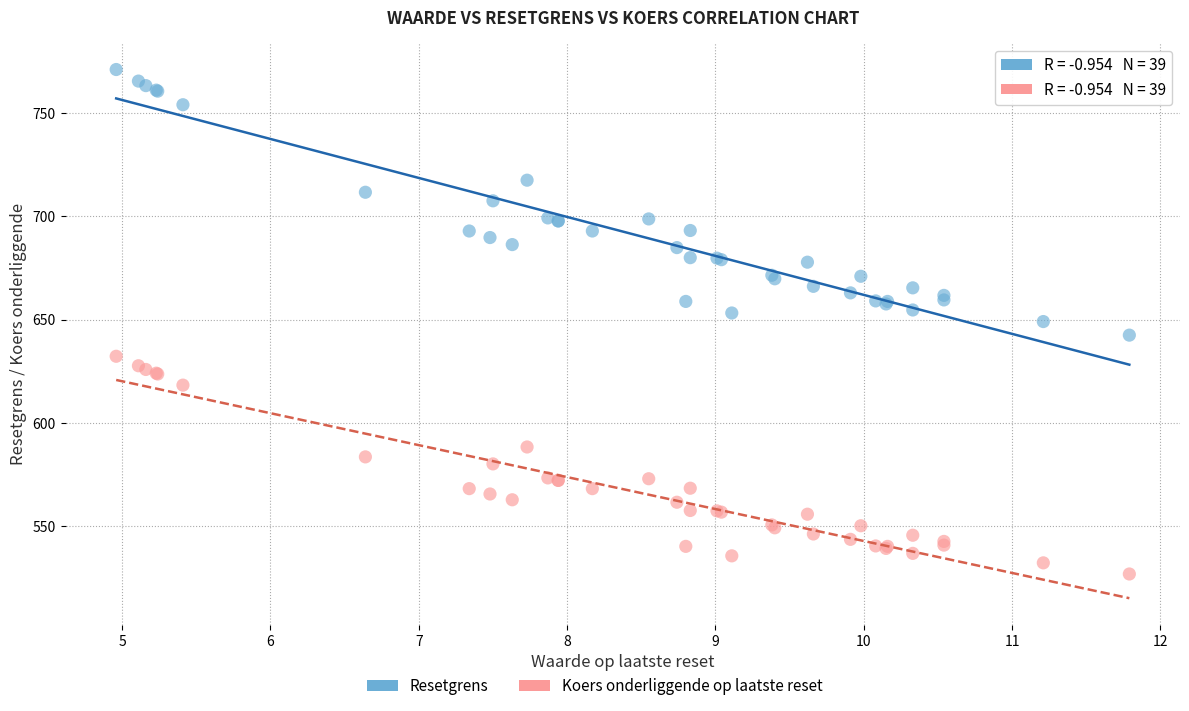

What is the X range (max minus min) for the scatter plot?

6.8